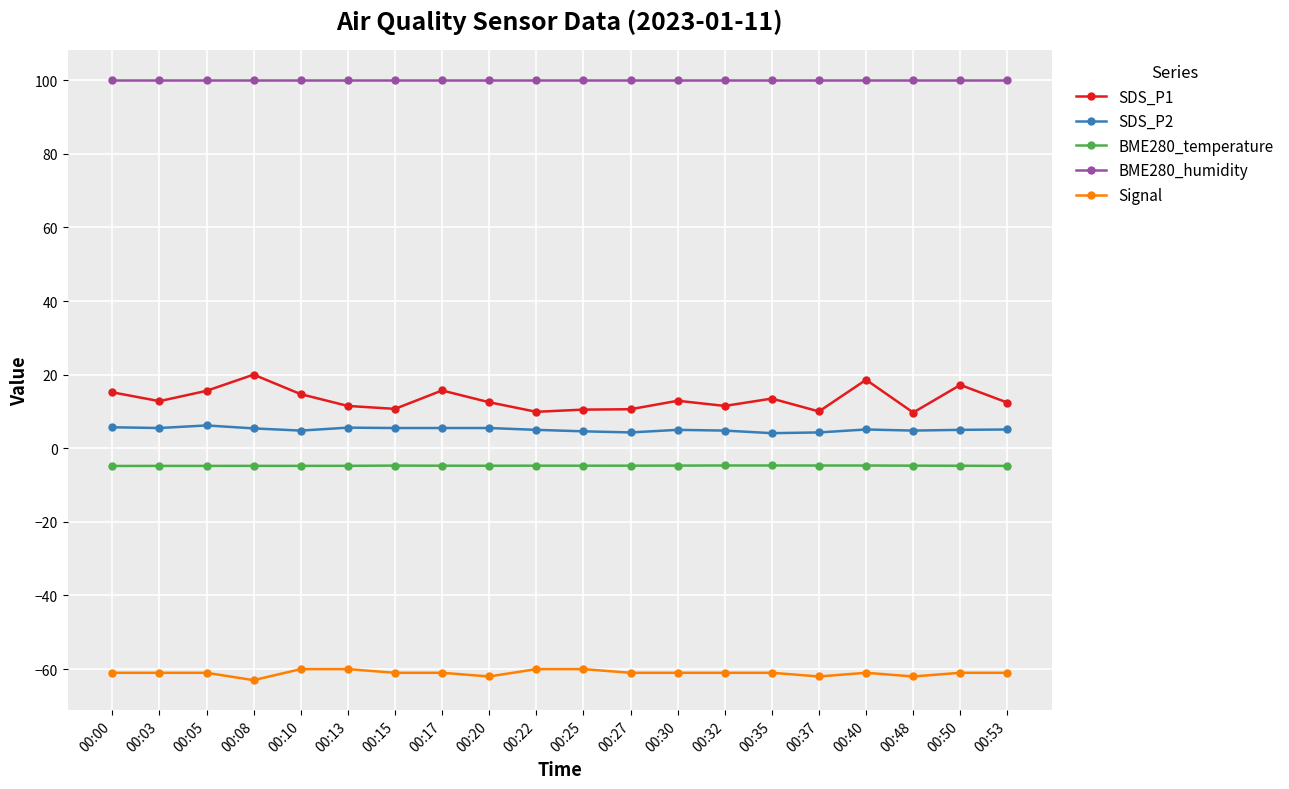

How many lines are shown in the chart?

5